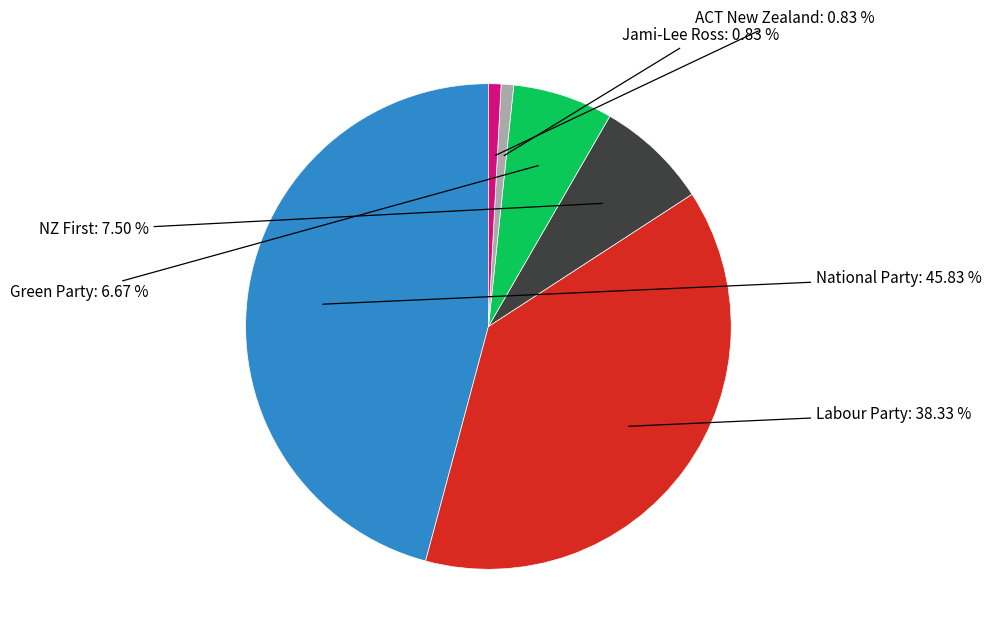

Does any single category account for the majority?

No